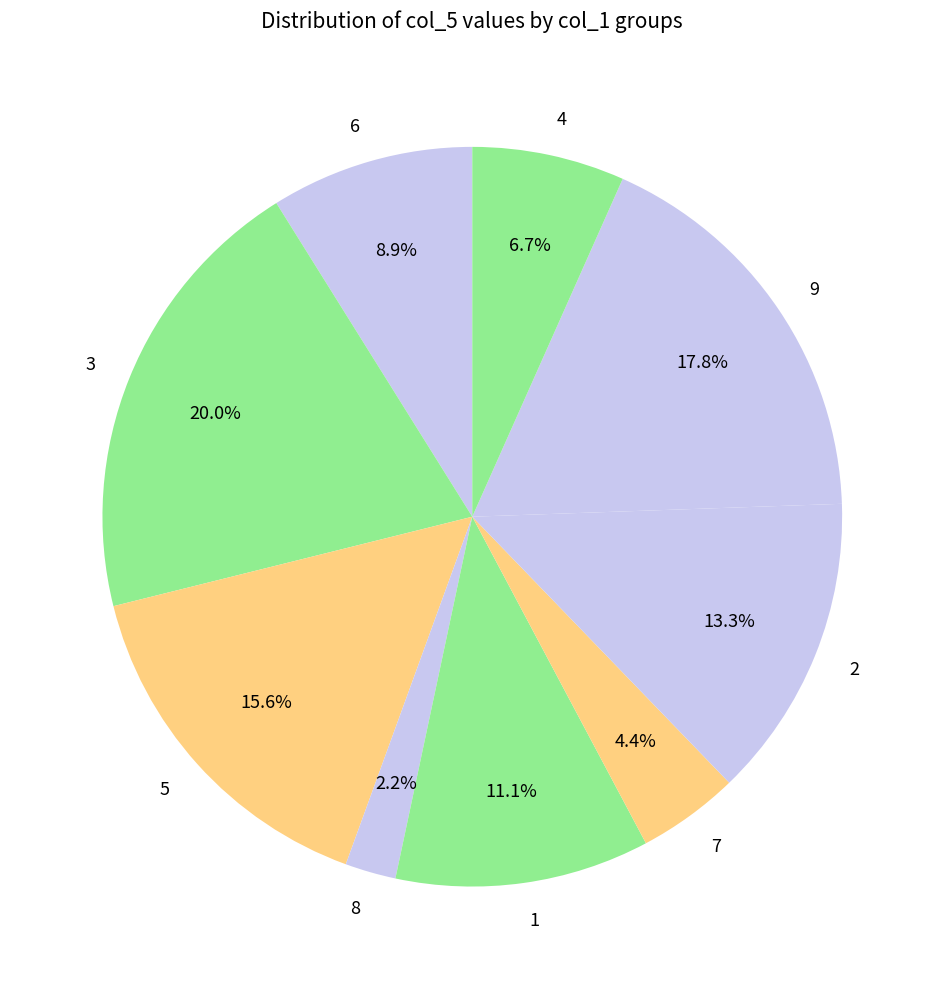

Is there any slice that represents more than half of the pie?

No